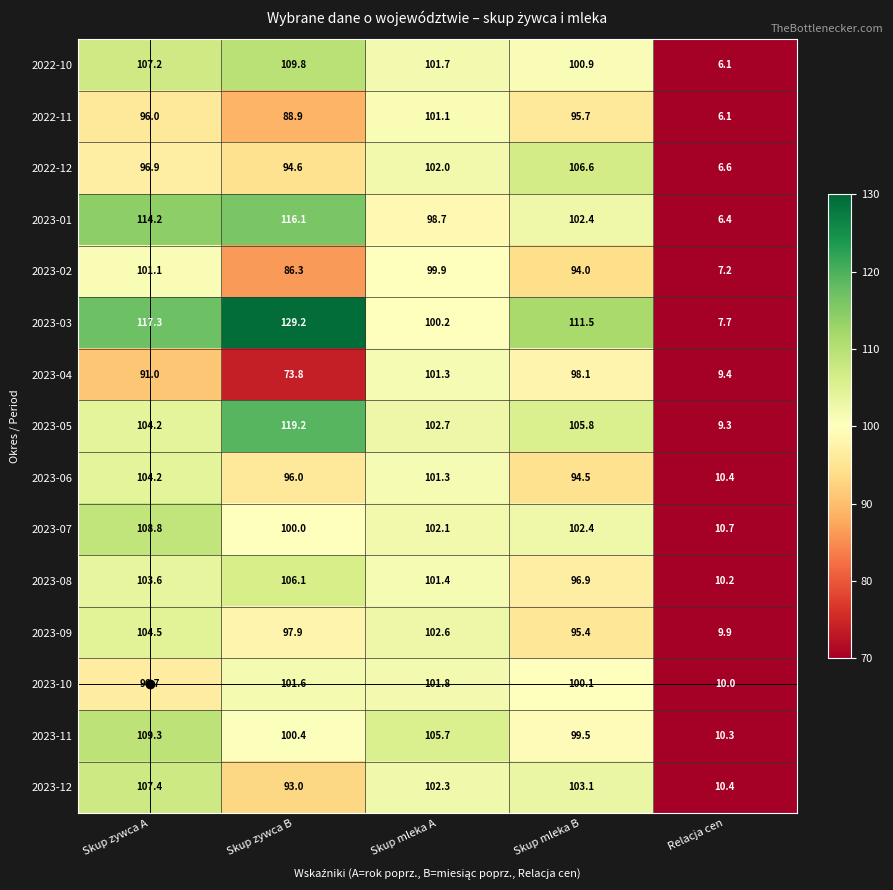

Which series has the largest range (max minus min)?

2023-03